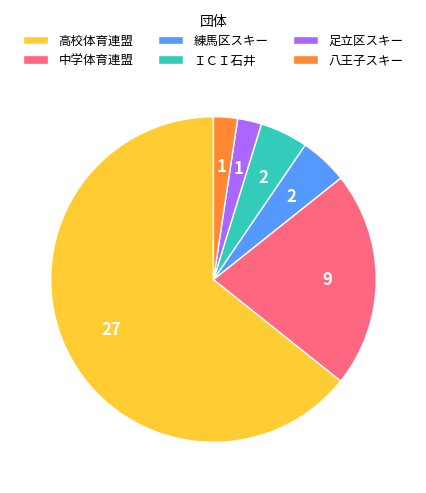

Is it true that ＩＣＩ石井 is 5% of the pie?

True